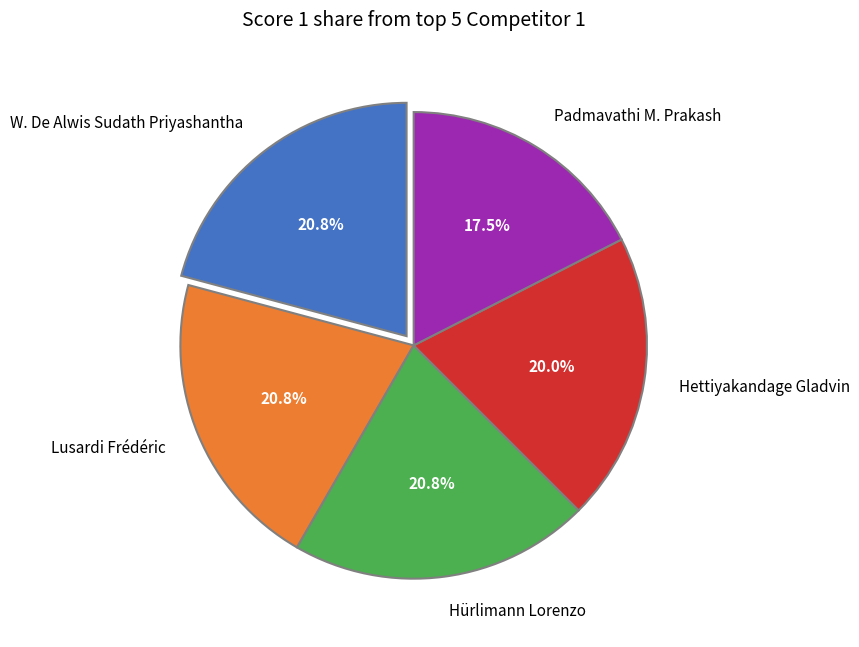

How many slices are in this pie chart?

5